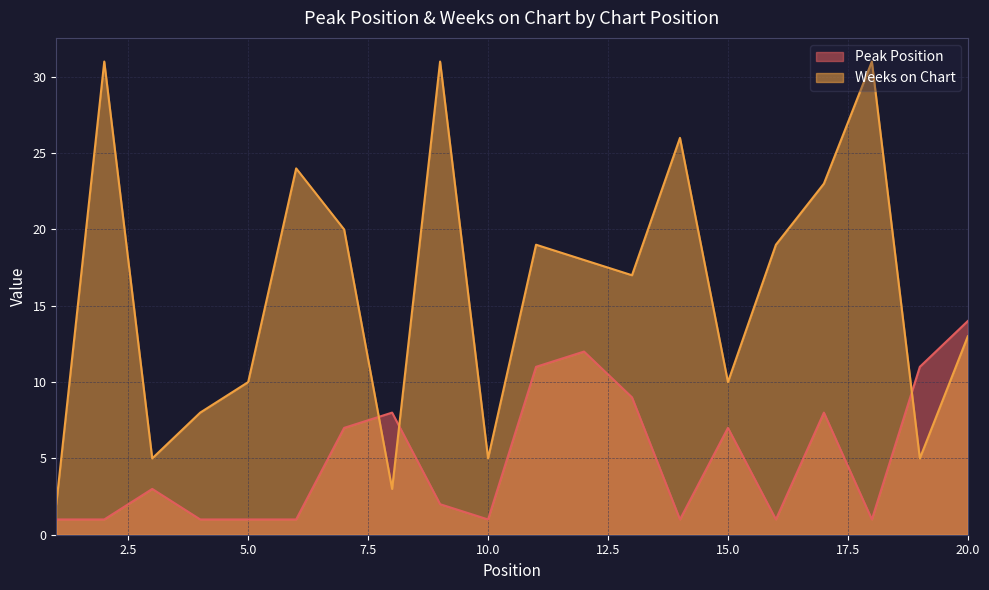

Where is Weeks on Chart nearest to the value 16?

13